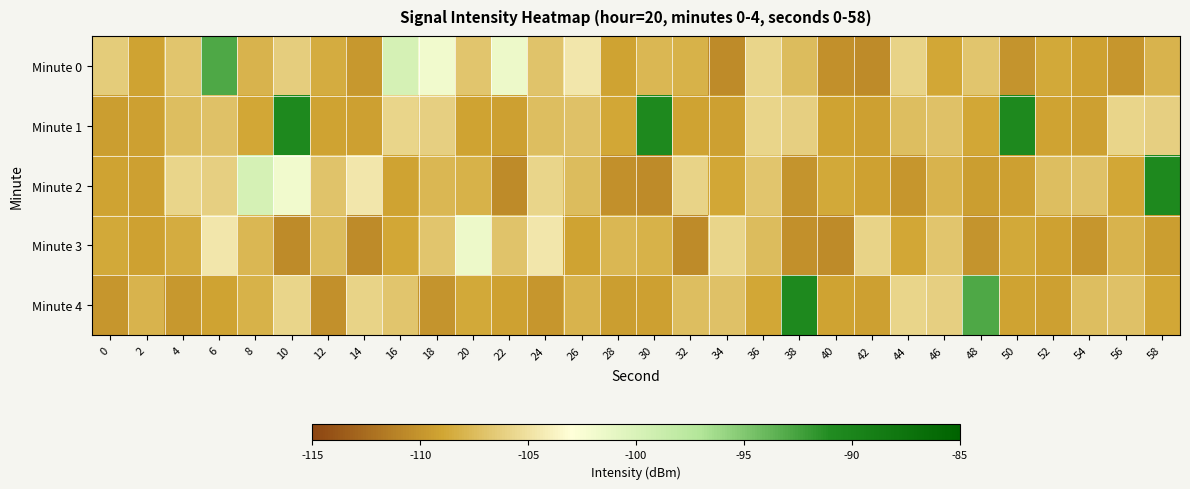

Which category has the lowest value across all series?

34